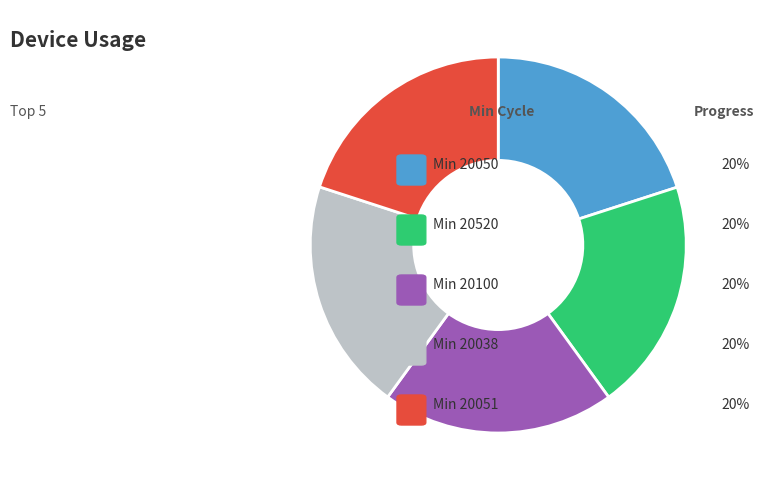

Is there a majority slice in this chart?

No